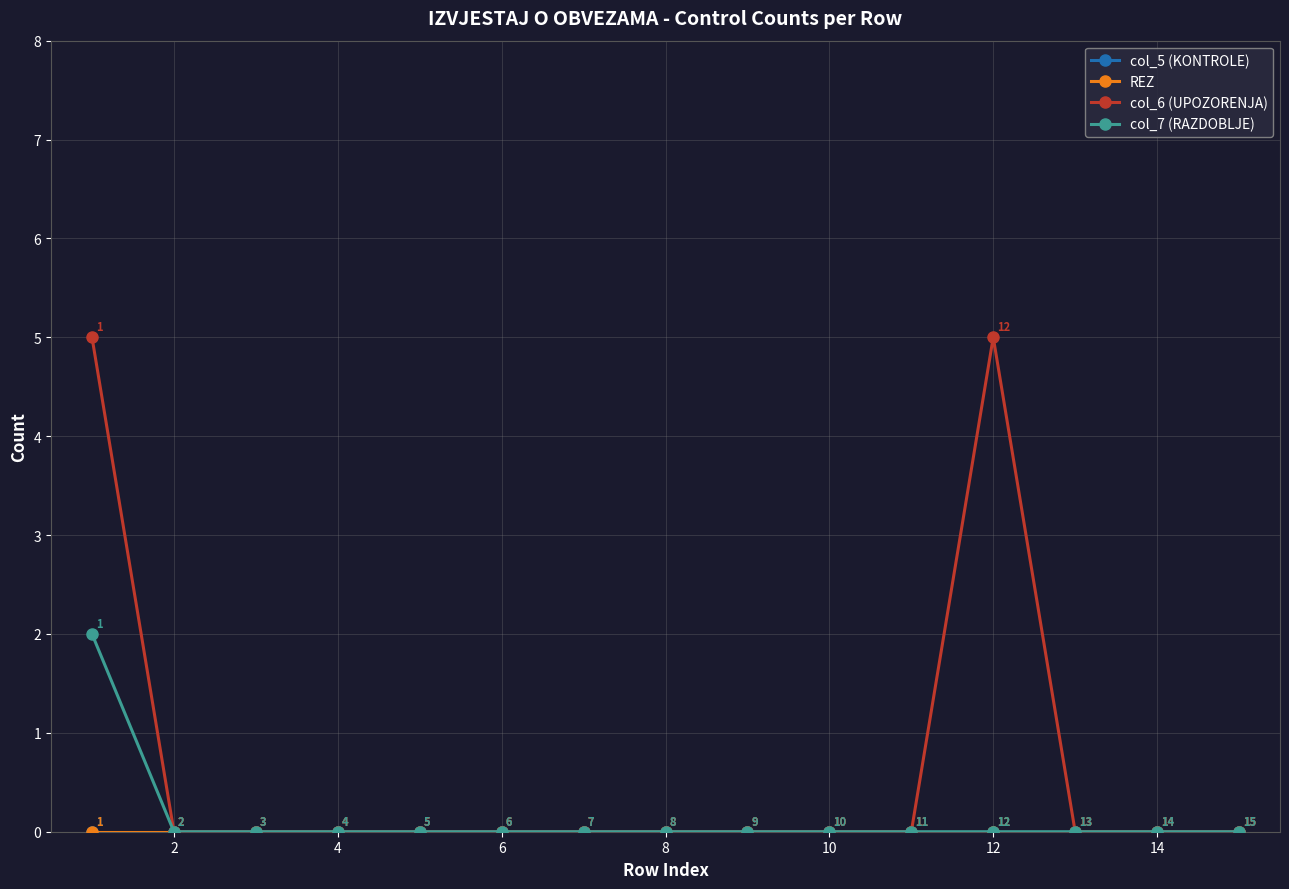

Is this an area chart (filled region under the line)?

No